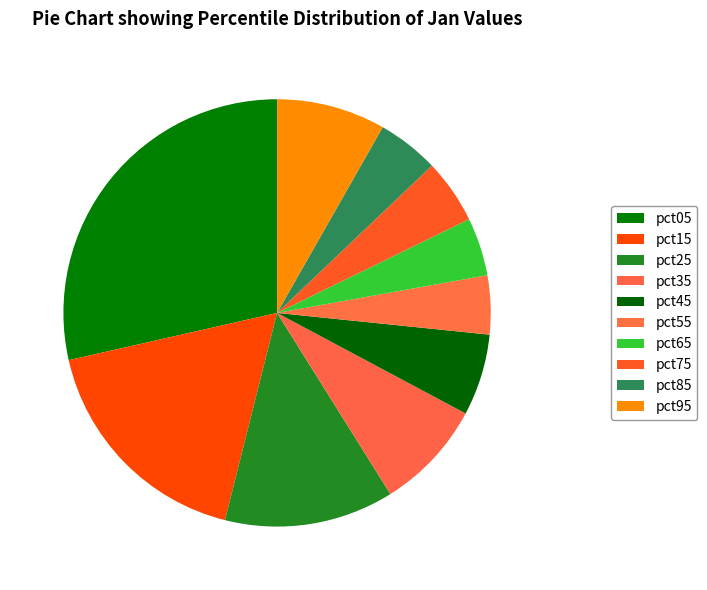

To the nearest percent, what is the difference between the largest and smallest slice percentages?

24%